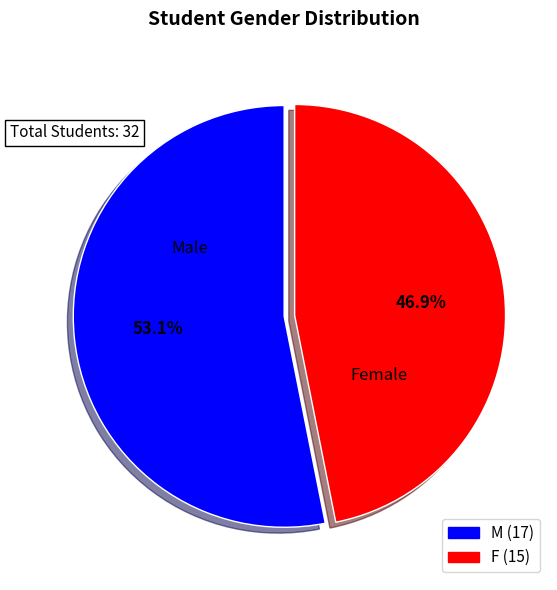

Is there any slice that represents more than half of the pie?

Yes